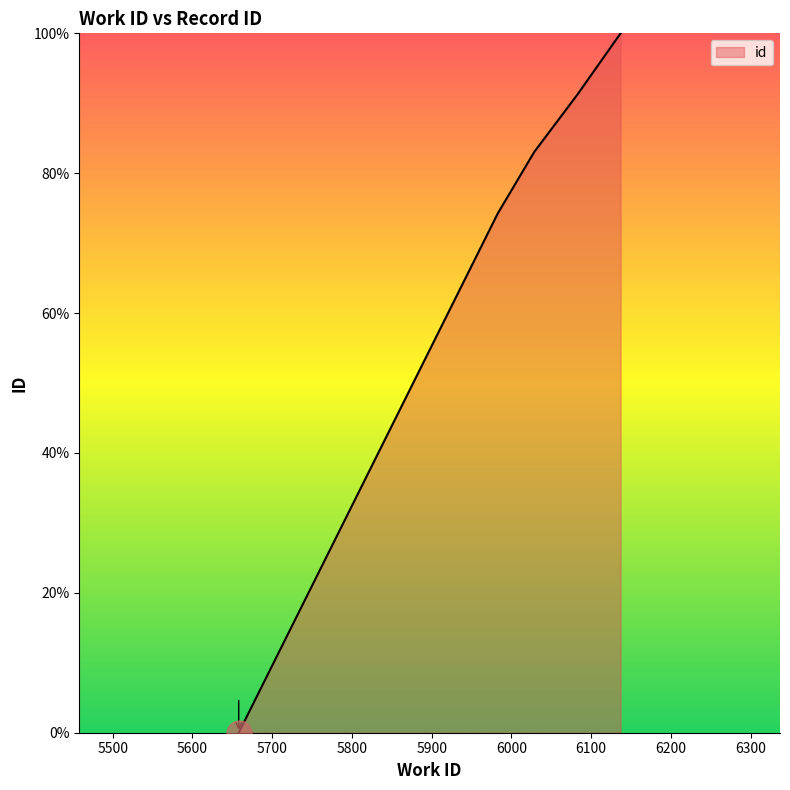

What is the difference between the maximum and second lowest values?

25.7